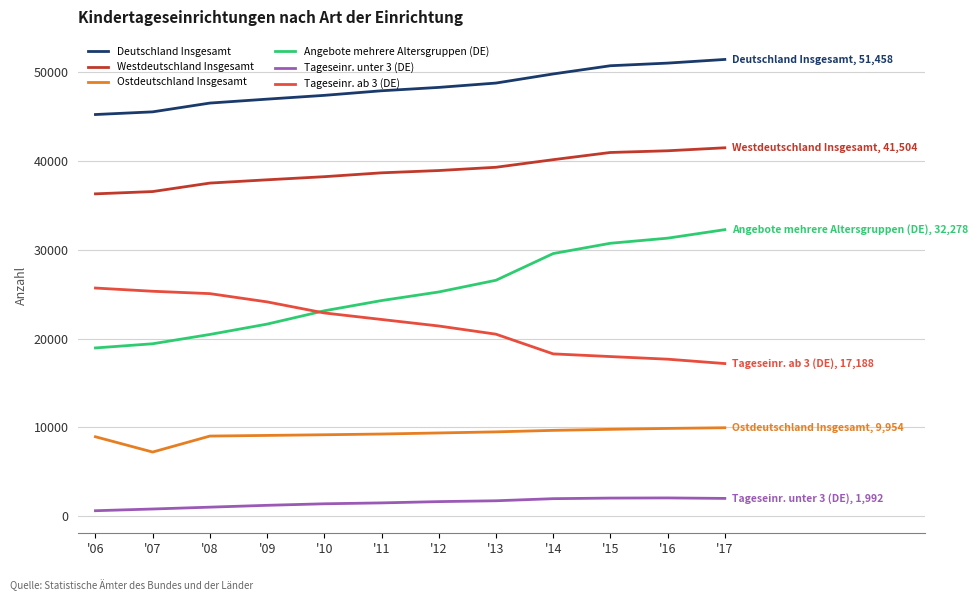

At how many categories does at least one series exceed 21237?

12